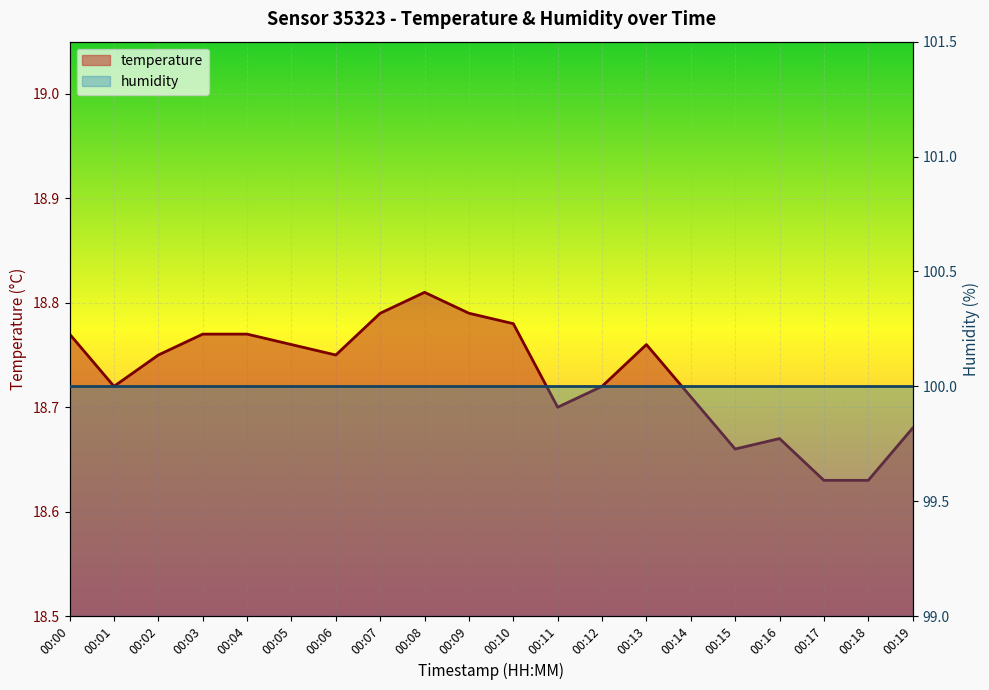

How many values are between 18 and 19?

20